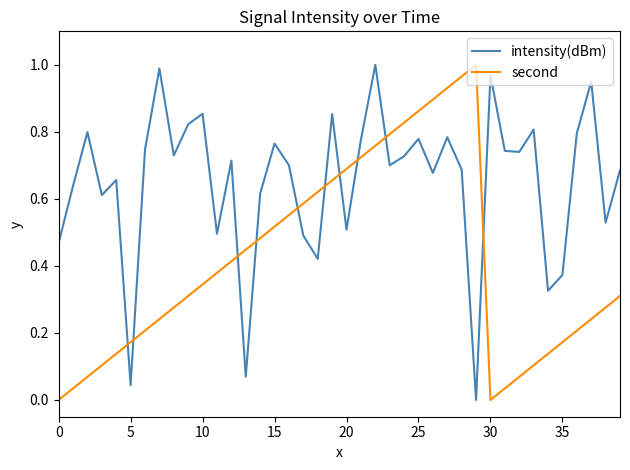

How many intersections are there between intensity(dBm) and second?

10